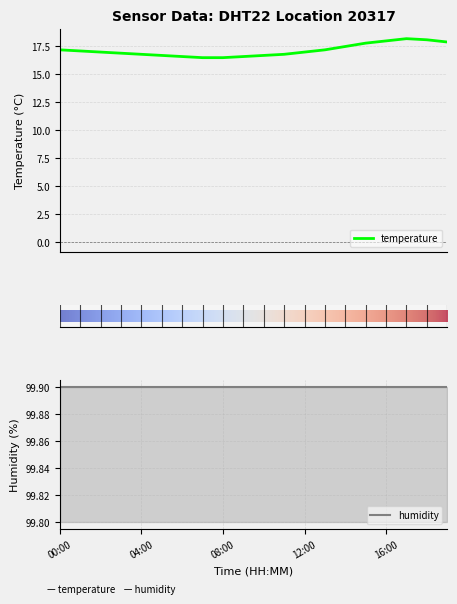

At which label is the value closest to 17?

02:00